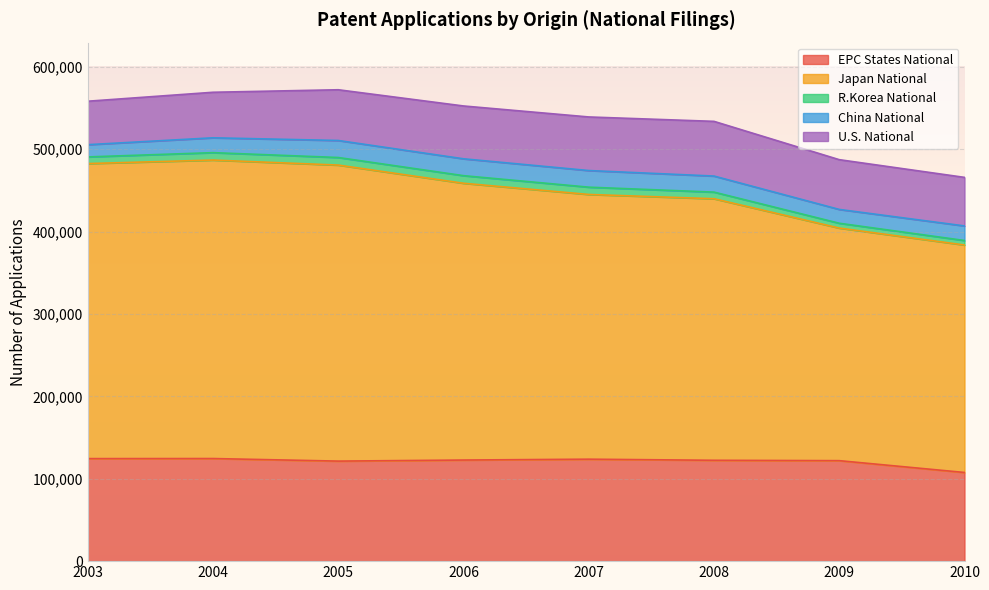

Reading right to left, transcribe all the data shown in this chart.

EPC States National: 107632	121982	122431	123780	122736	121435	124556	124470
Japan National: 276156	282359	317528	321375	336013	359382	362342	358184
R.Korea National: 5471	5857	8039	8853	9222	9201	9017	8085
China National: 17691	16783	19498	20183	20471	20663	18026	14853
U.S. National: 58948	60409	66408	65057	64140	61587	55281	52761